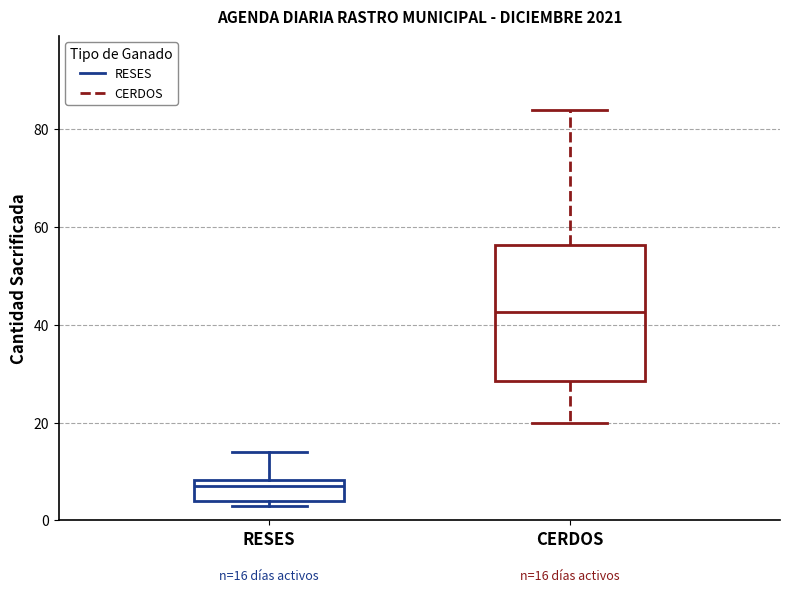

Which box's median line is the highest?

CERDOS